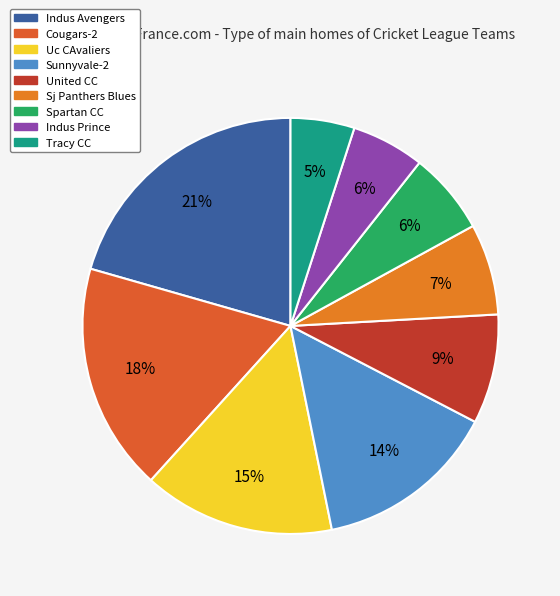

To the nearest percent, what percentage of the pie is Uc CAvaliers?

15%